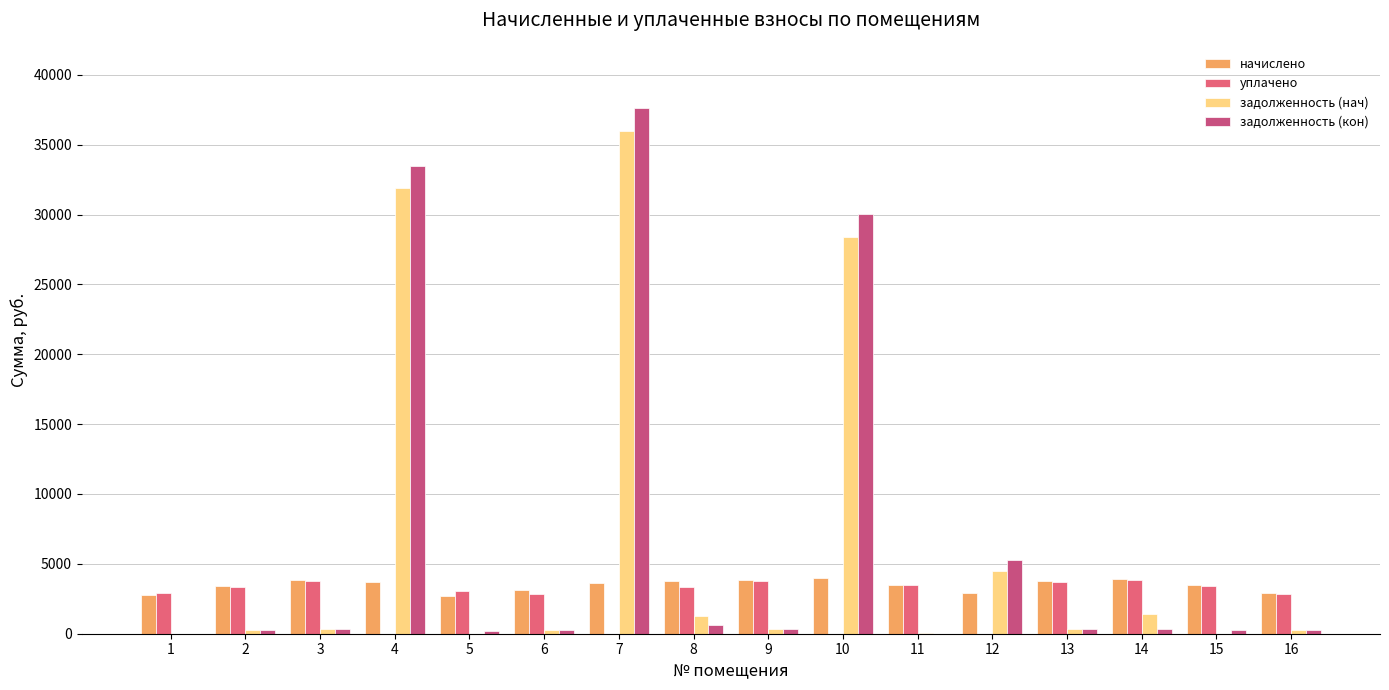

Reading right to left, extract all data points from this chart.

начислено: 2895.4	3484.3	3890.4	3764.9	2886.4	3487.0	3959.4	3812.4	3738.0	3624.1	3124.9	2707.1	3702.1	3854.5	3406.3	2752.0
уплачено: 2854.7	3435.3	3867.2	3712.0	0.0	3470.5	0.0	3758.8	3374.0	0.0	2840.8	3044.1	0.0	3800.3	3358.4	2942.6
задолженность (нач): 241.3	0.0	1380.0	313.7	4467.6	67.5	28398.5	317.7	1254.4	35998.8	284.1	0.0	31902.0	321.2	283.9	0.0
задолженность (кон): 241.3	290.4	324.9	313.7	5303.5	0.0	30009.7	317.7	627.7	37640.9	284.1	225.6	33491.6	321.2	283.9	0.0